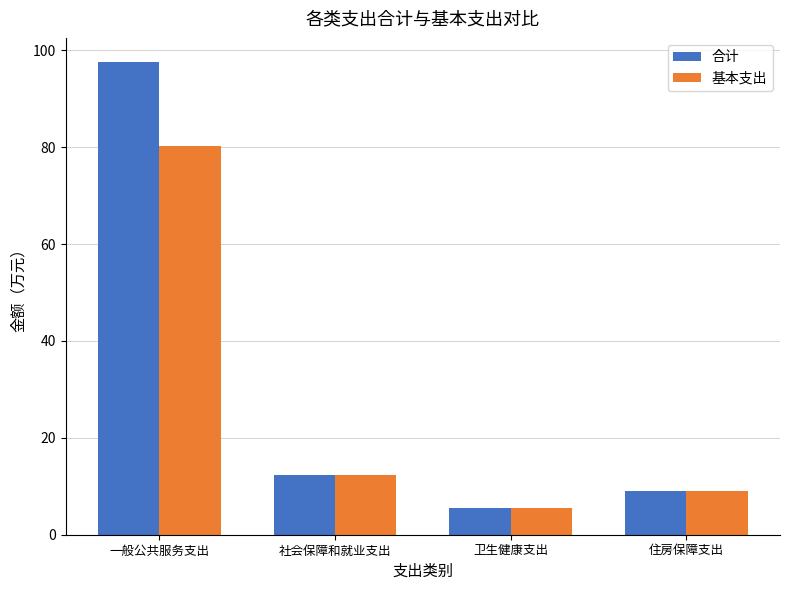

What is the approximate value of 合计 at 卫生健康支出?

5.6